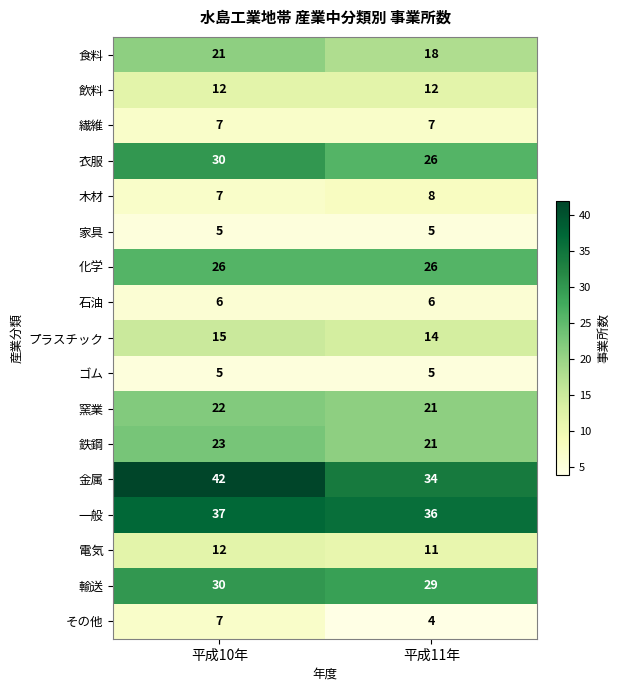

How many data points does each series have?

2